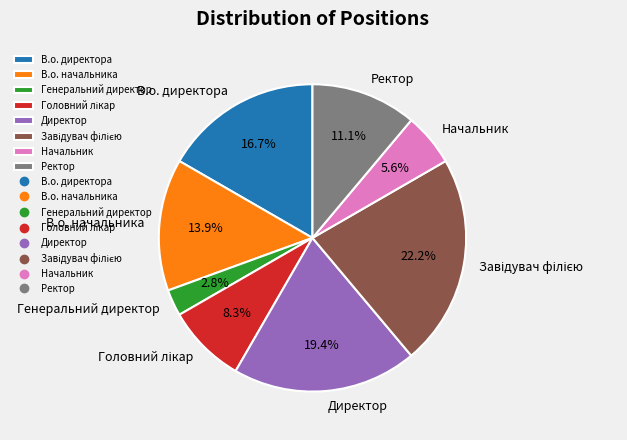

Does any single category account for the majority?

No